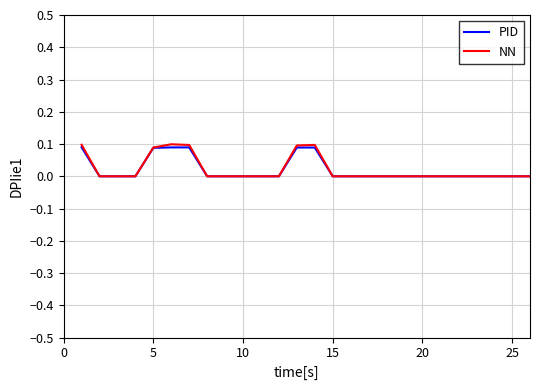

Which series has the widest spread of values?

NN